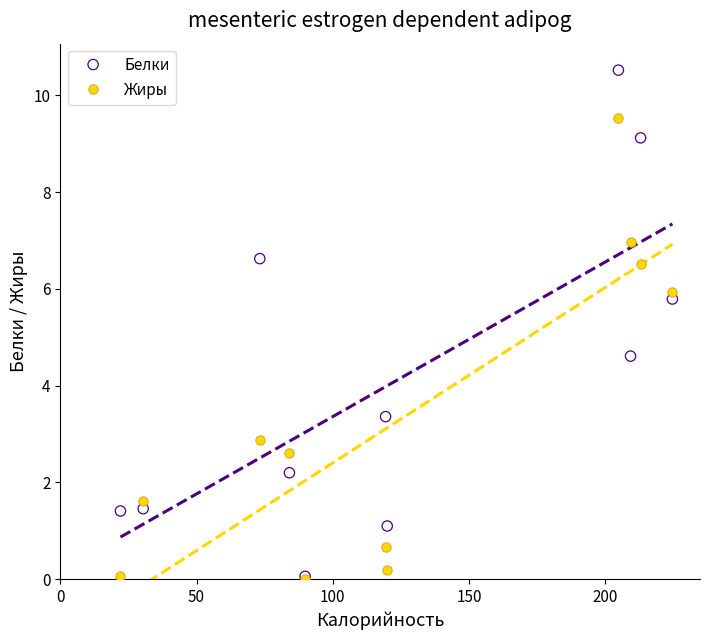

What are all the series names shown in the legend?

Белки, Жиры